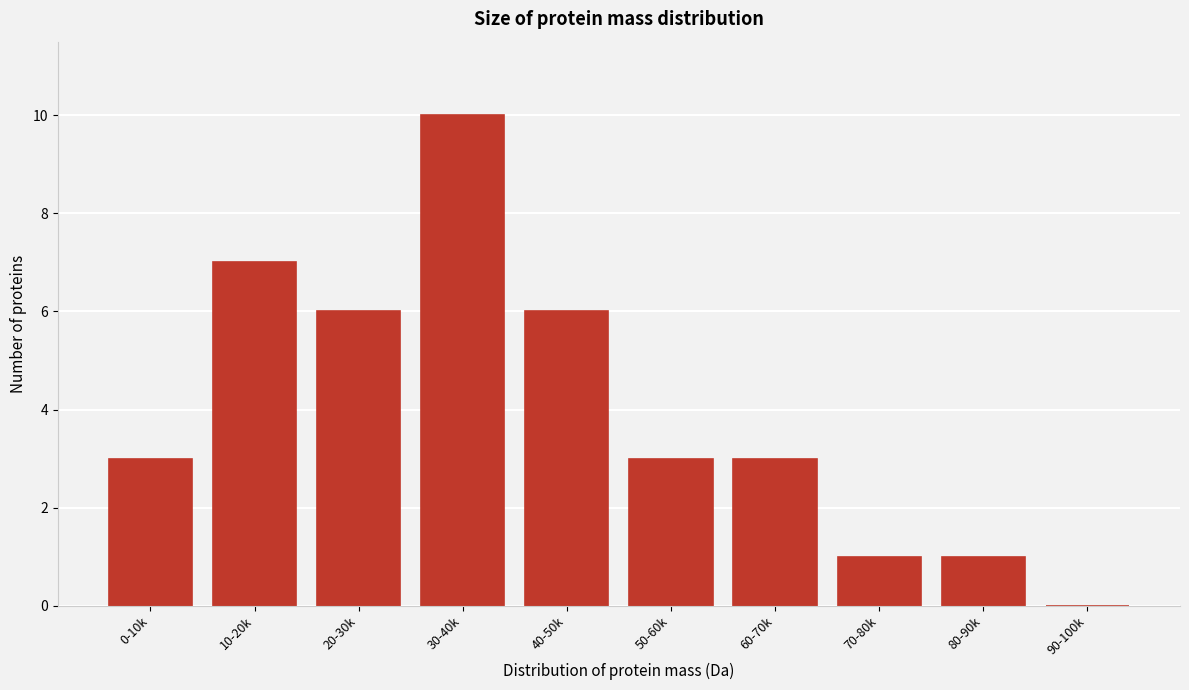

Reading right to left, list all the values displayed in this chart.

90-100k=0	80-90k=1	70-80k=1	60-70k=3	50-60k=3	40-50k=6	30-40k=10	20-30k=6	10-20k=7	0-10k=3